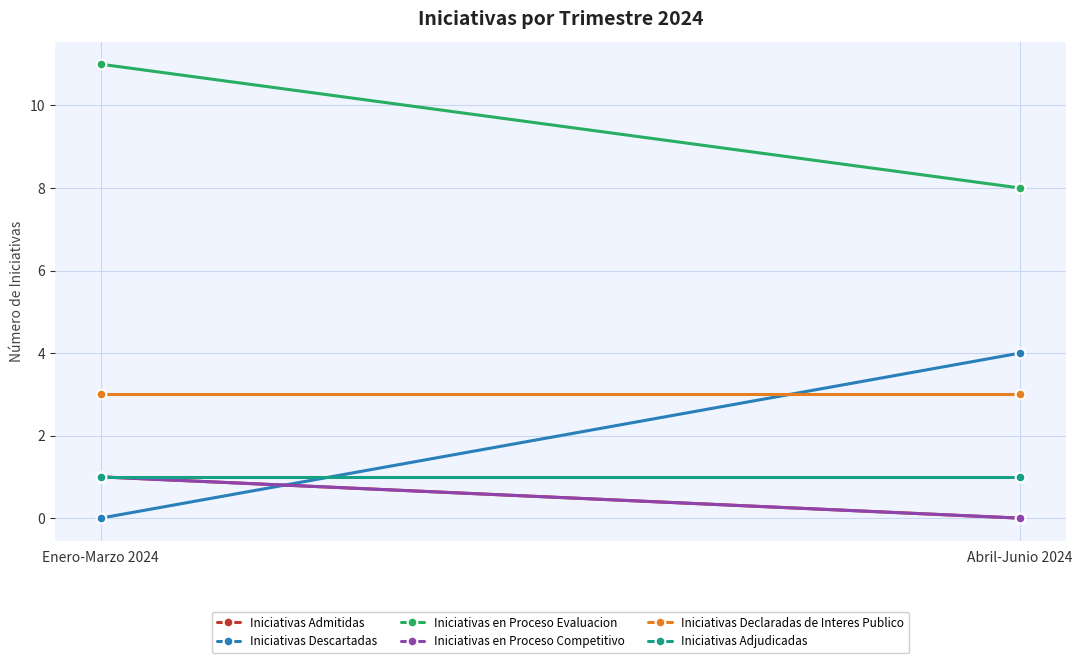

What position from the left is Enero-Marzo 2024?

1